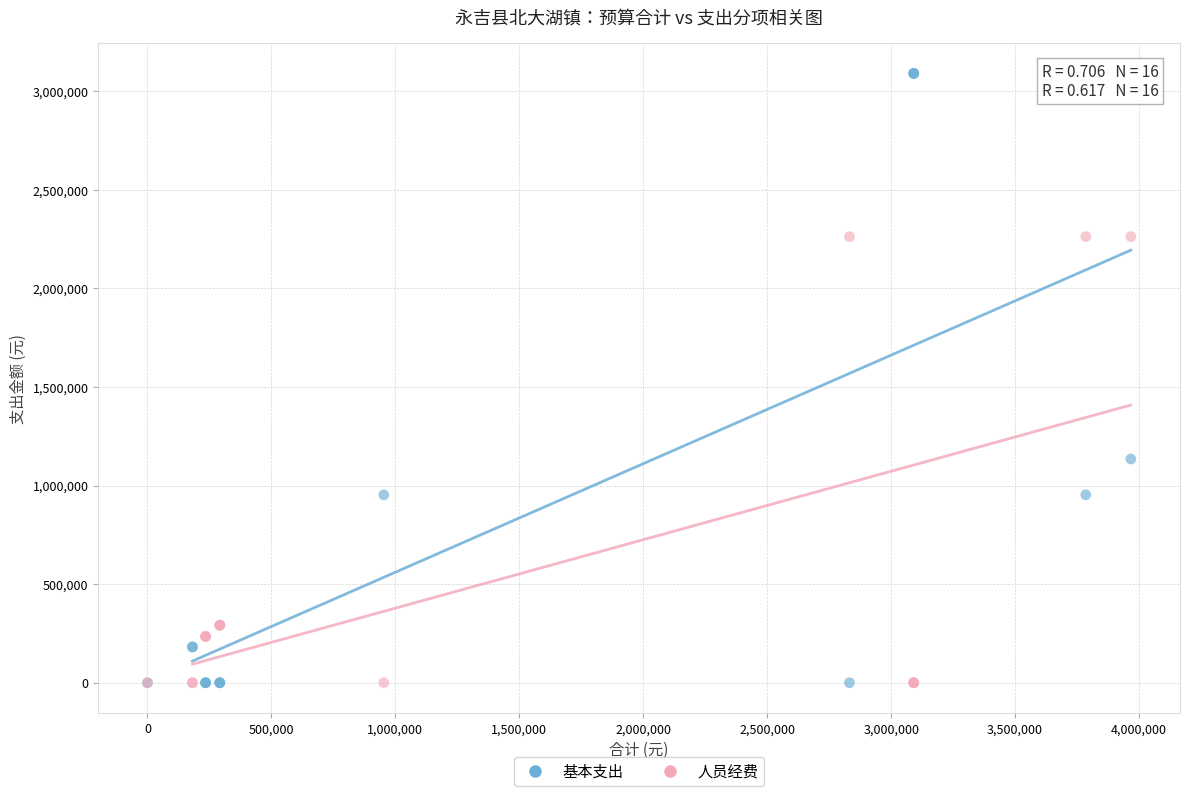

Across all series, what Y value is closest to 1545472?

1134882.6